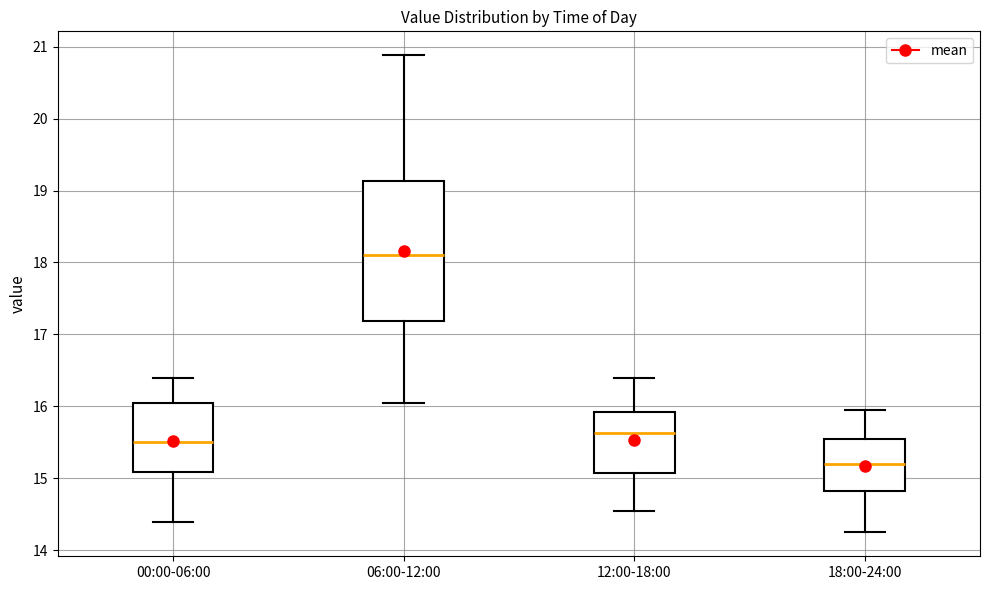

Where does the median line of the box for 06:00-12:00 sit on the y-axis? The values are not printed on the chart, so give them approximately, as read against the axis.

18.1